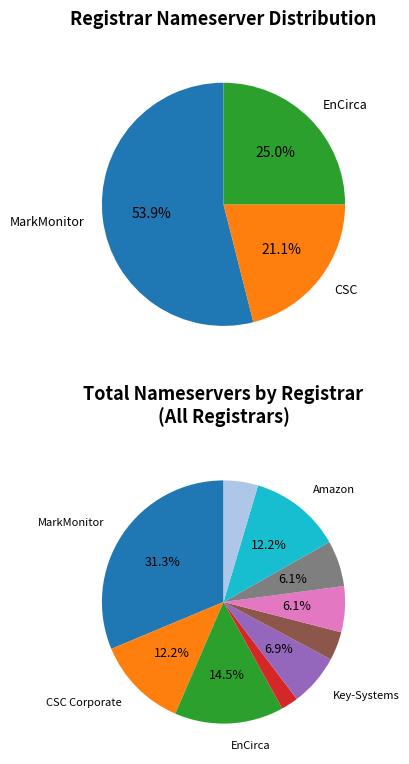

What is the largest slice in the pie chart?

MarkMonitor Inc.